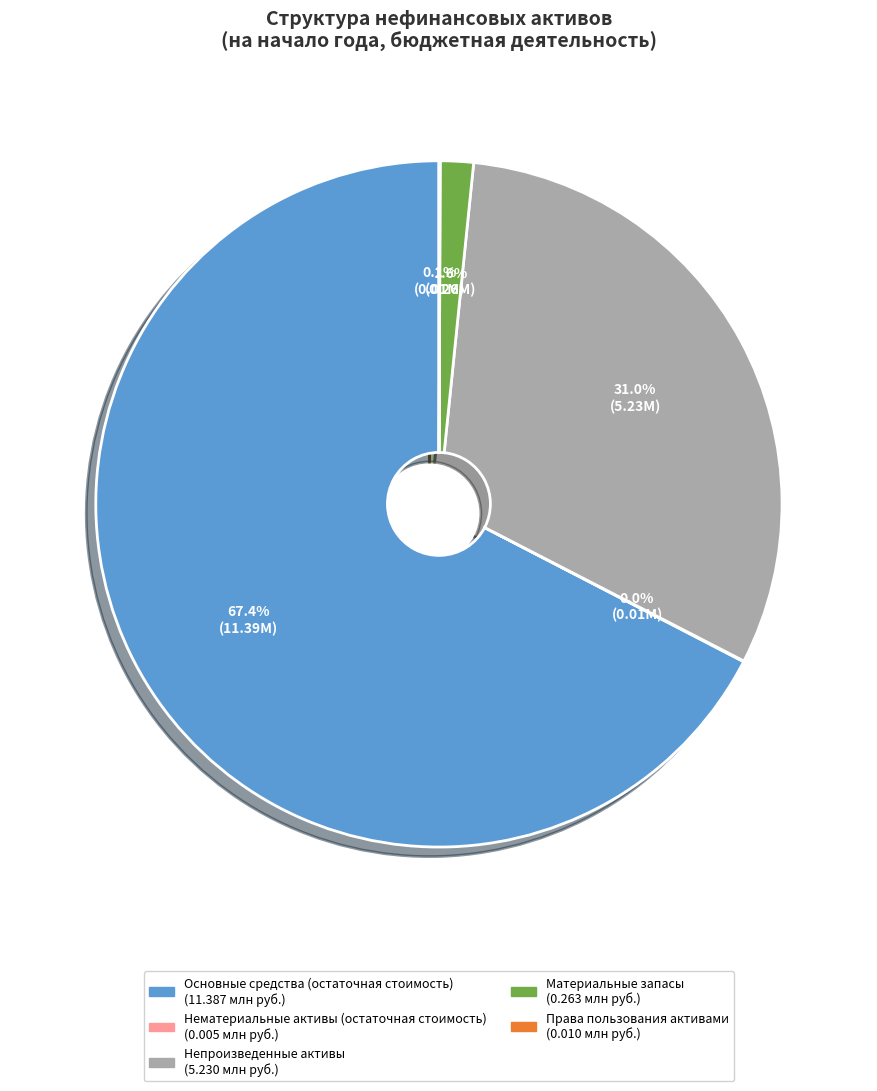

Which category accounts for the majority?

Основные средства (остаточная стоимость)